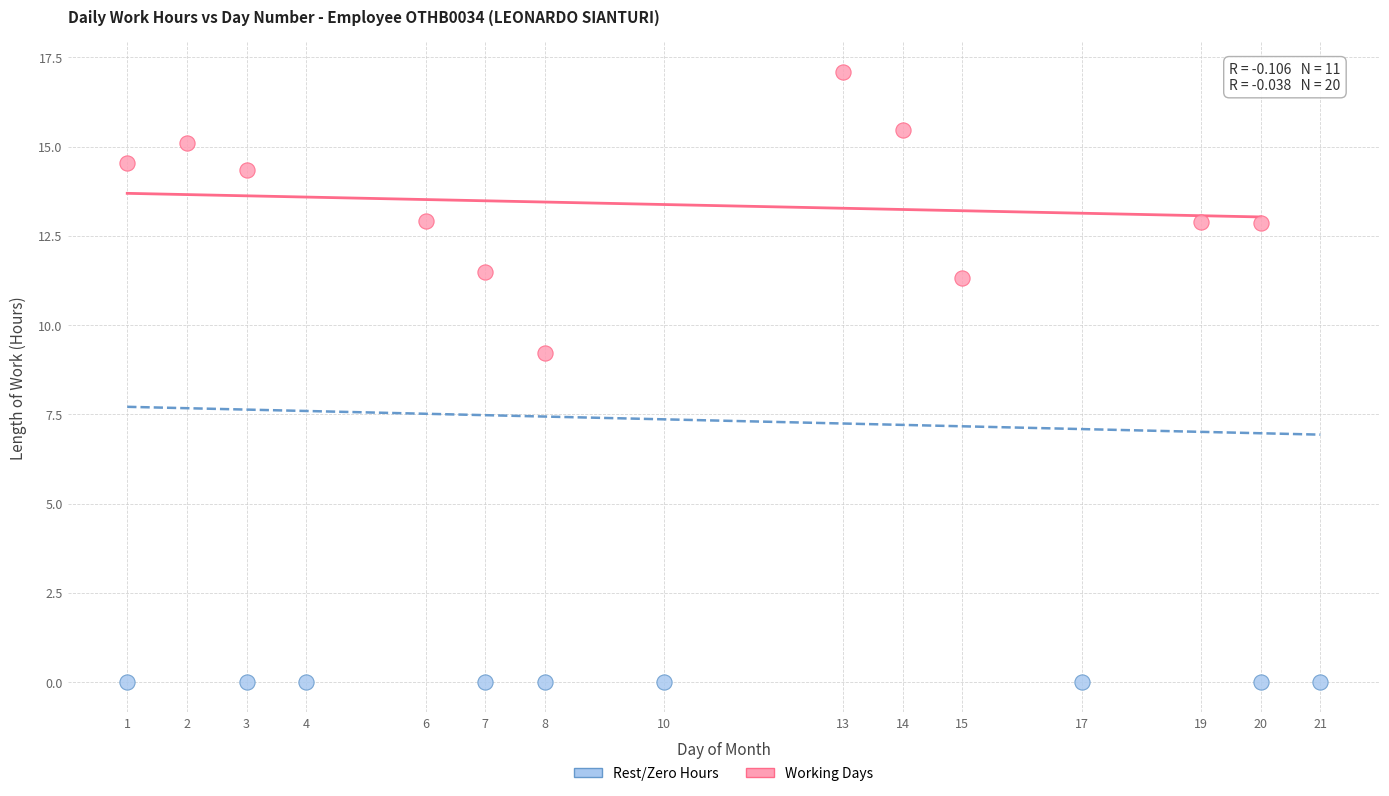

What are all the series names shown in the legend?

Rest/Zero Hours, Working Days